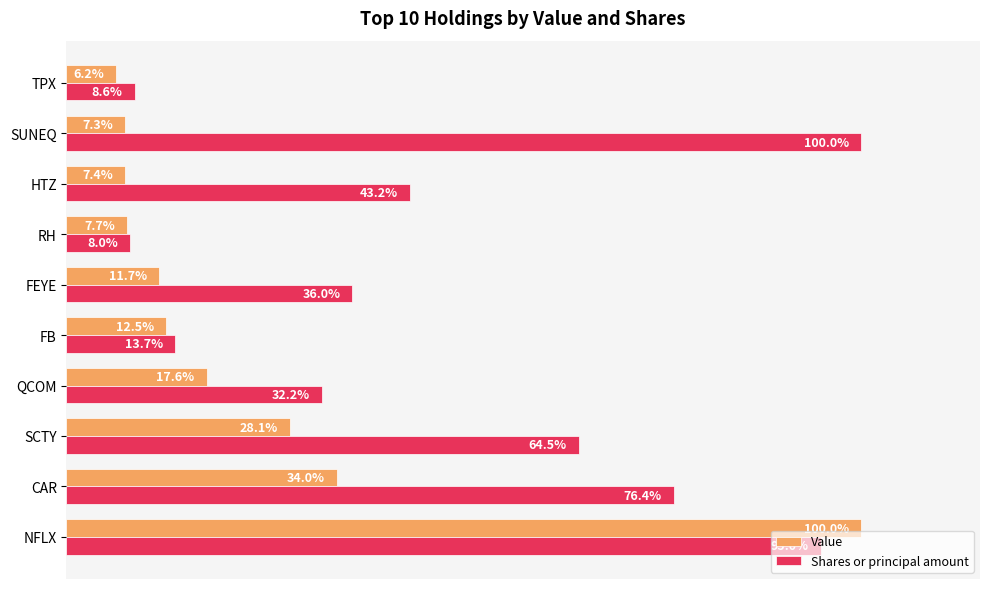

Which label corresponds to the smallest value in the chart?

TPX